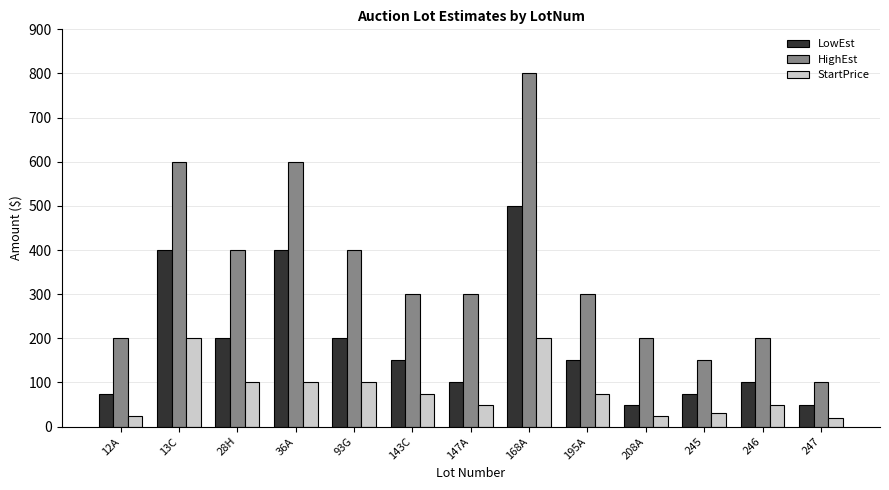

Which series has the widest spread of values?

HighEst